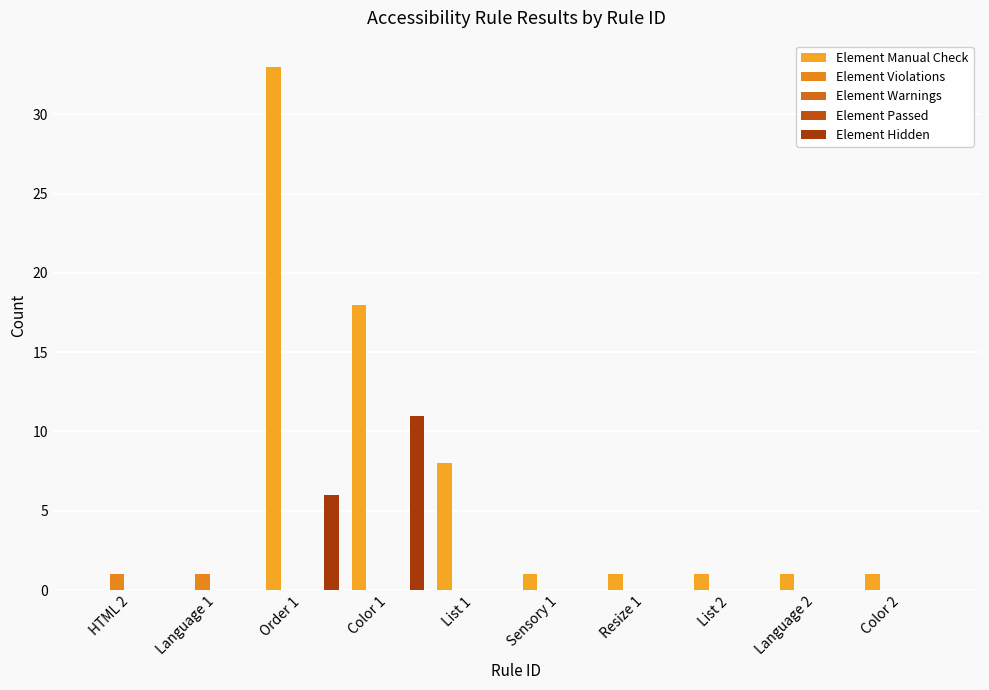

The Element Violations series shows 0 at List 1. True or false?

False